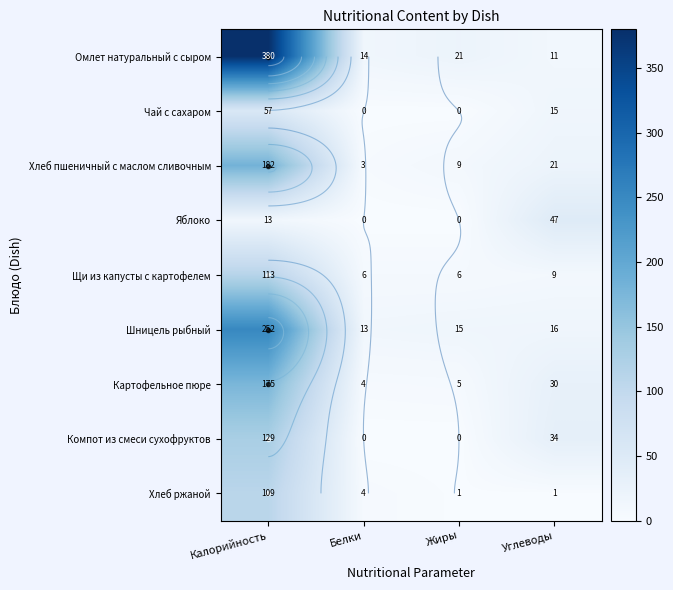

Rank the series at Белки from highest to lowest value.

Омлет натуральный с сыром, Шницель рыбный, Щи из капусты с картофелем, Картофельное пюре, Хлеб ржаной, Хлеб пшеничный с маслом сливочным, Чай с сахаром, Яблоко, Компот из смеси сухофруктов